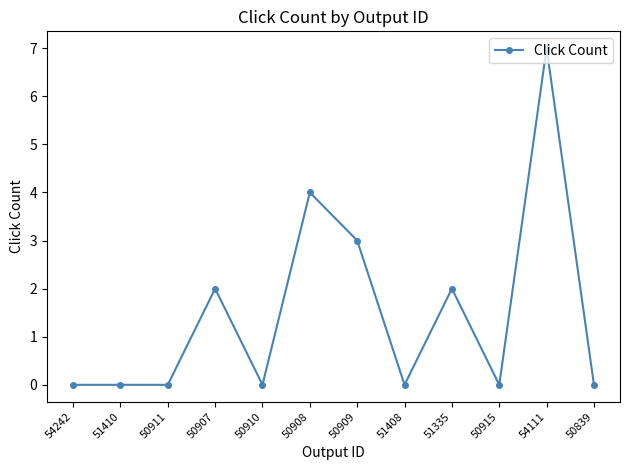

How many lines are shown in the chart?

1